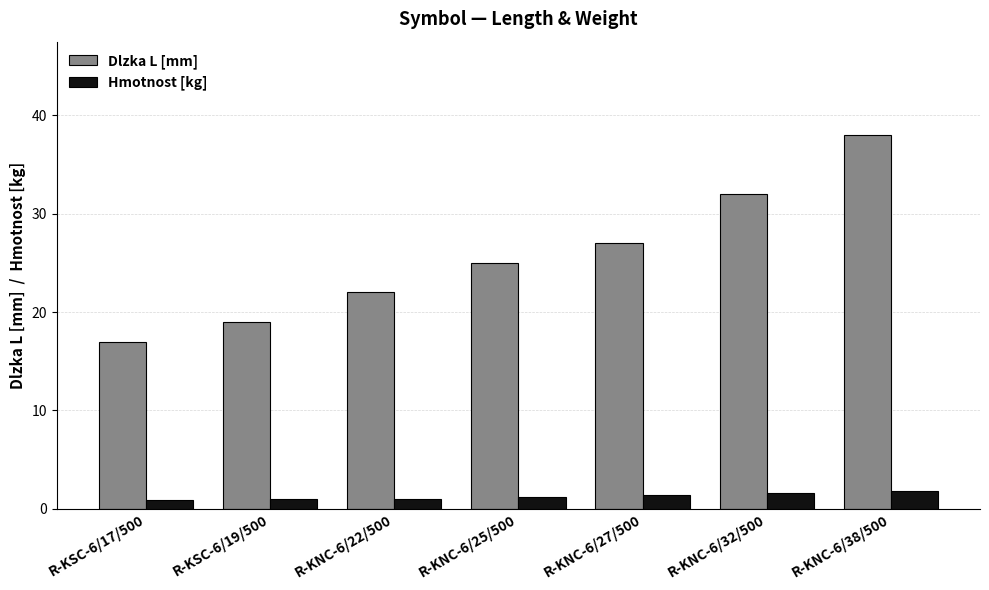

What is the approximate value of Dlzka L [mm] at R-KNC-6/25/500?

25.0